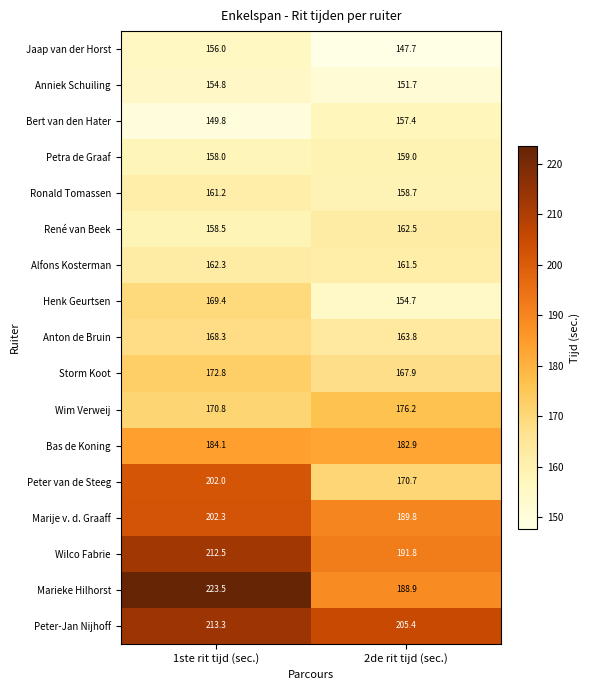

What is the approximate value of Jaap van der Horst at 2de rit tijd (sec.)?

147.7